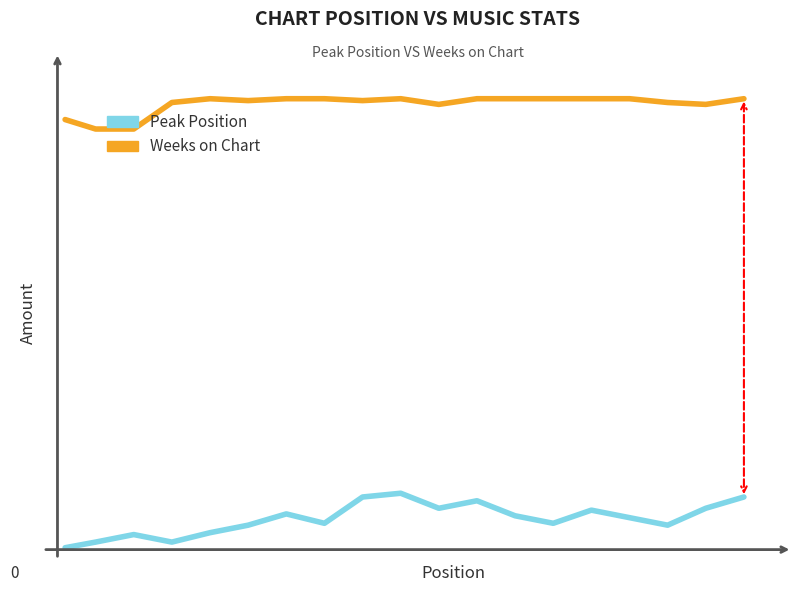

True or false: Weeks on Chart and Peak Position intersect in this chart.

False